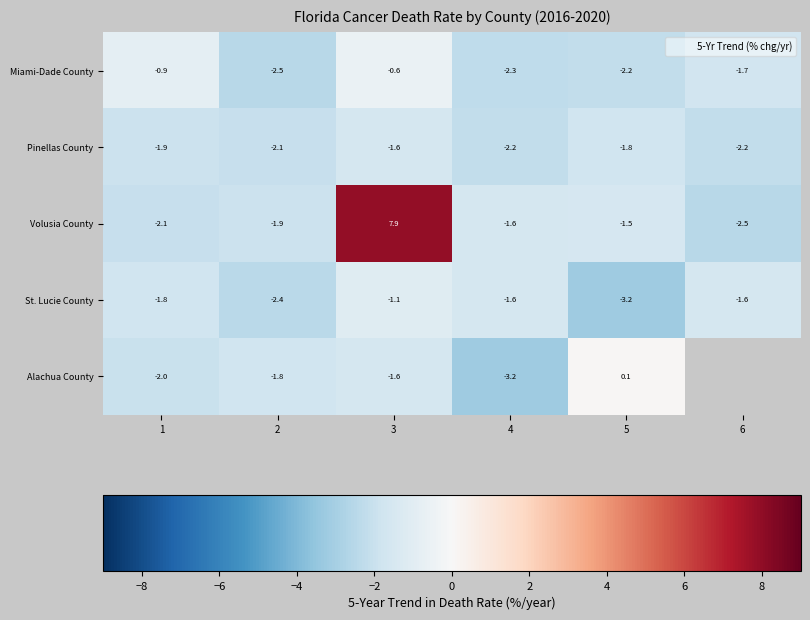

Is the value of Volusia County at 5 greater than the value of Pinellas County at 4?

Yes